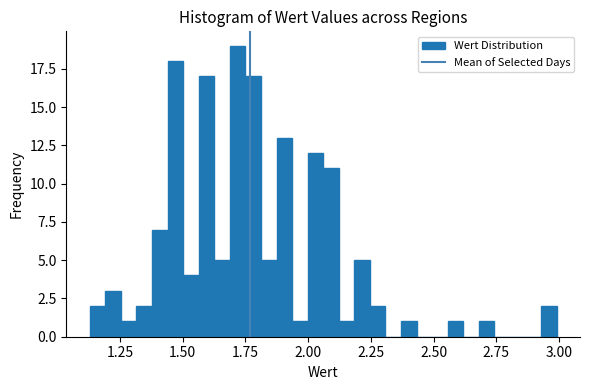

Read against the x-axis, roughly where is the centre of the tallest bar?

1.70